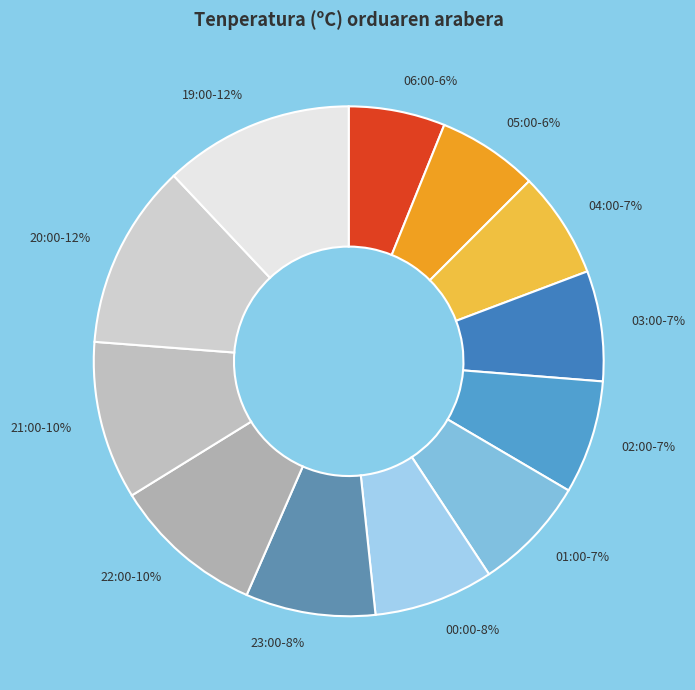

Approximately how many times larger is the value at 22:00 compared to 04:00?

1.4